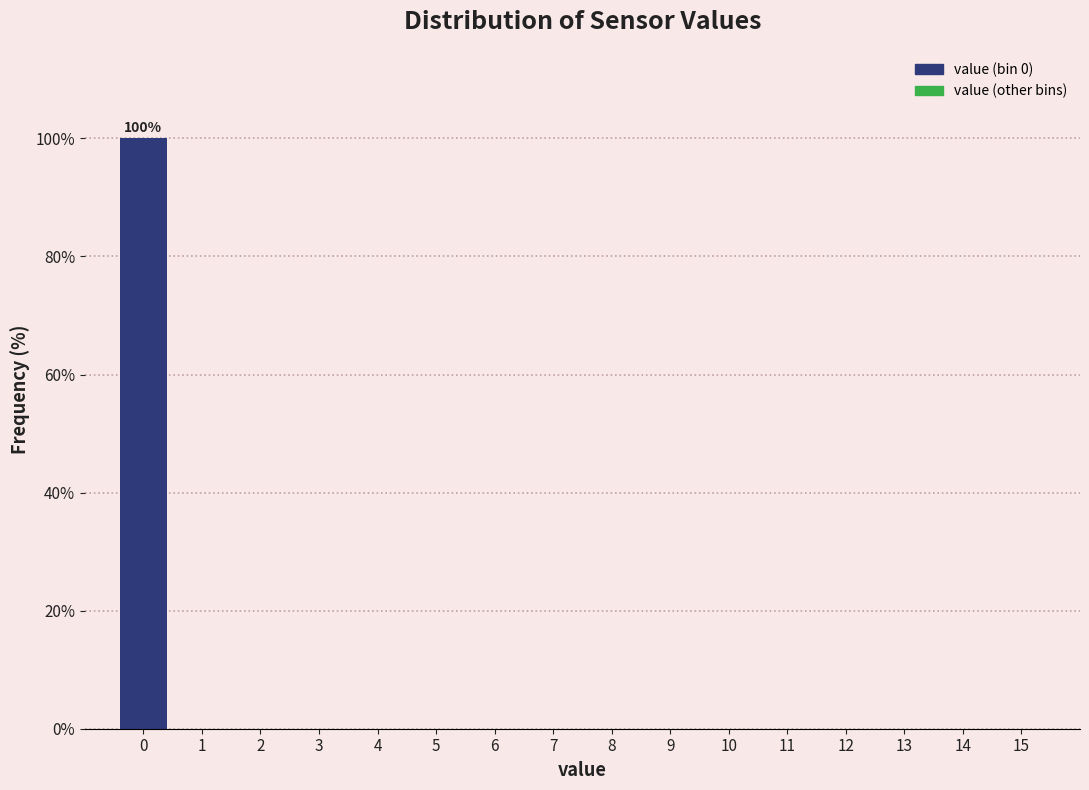

Reading right to left, list all the values displayed in this chart.

15=0	14=0	13=0	12=0	11=0	10=0	9=0	8=0	7=0	6=0	5=0	4=0	3=0	2=0	1=0	0=100